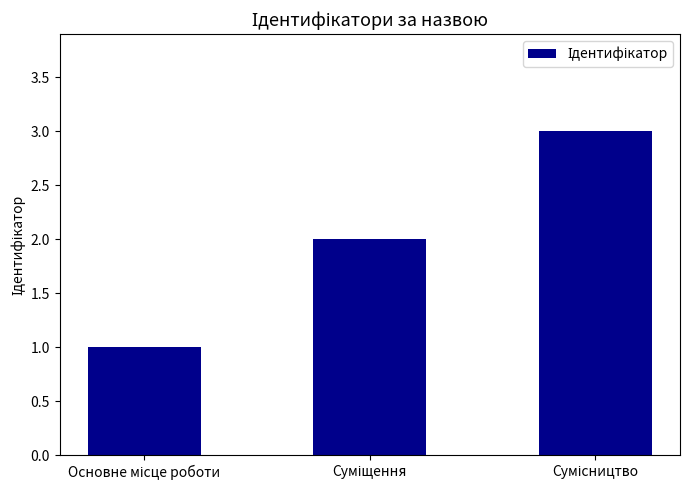

What is the value of the 2nd bar from the left?

2